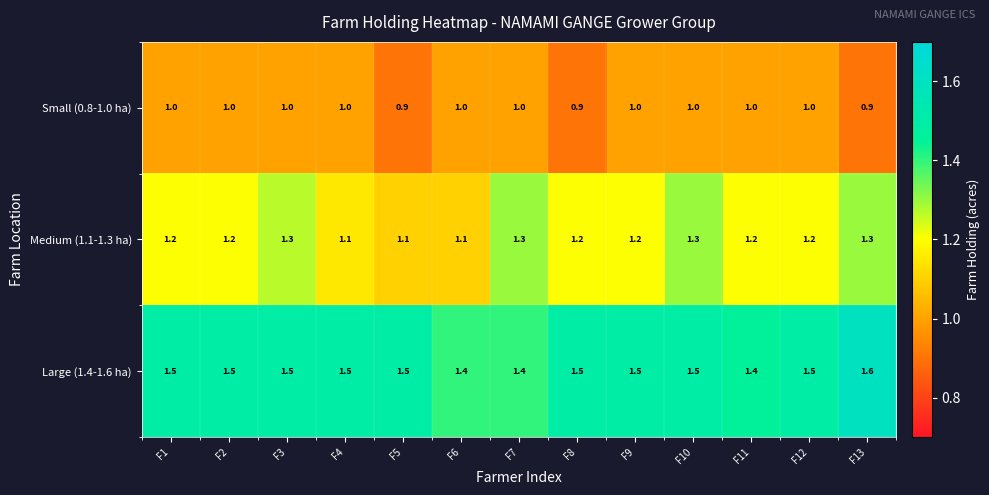

What is the maximum value shown in the chart?

1.6